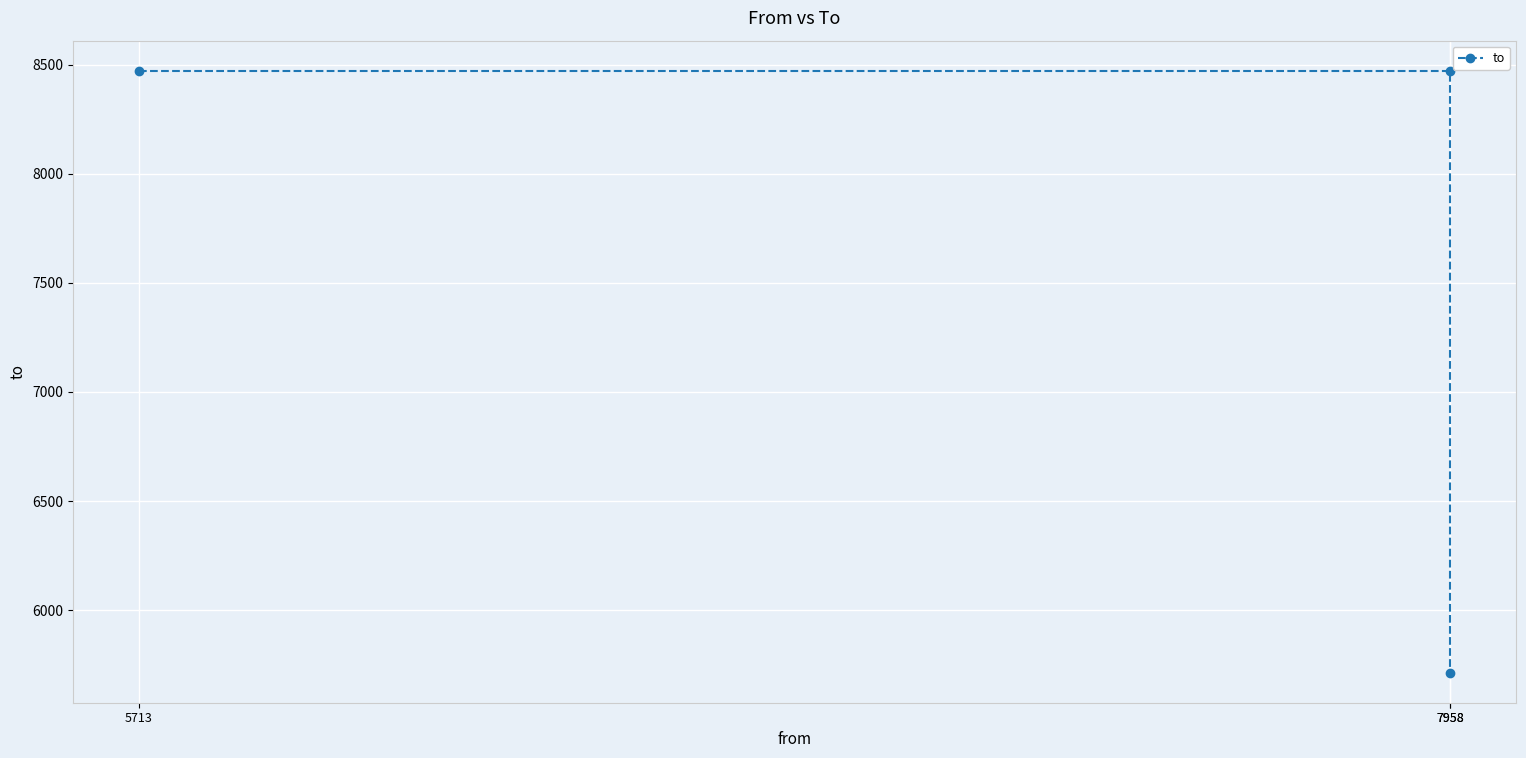

Reading left to right, extract all data points from this chart.

5713=8473	7958=8473	7958=5713